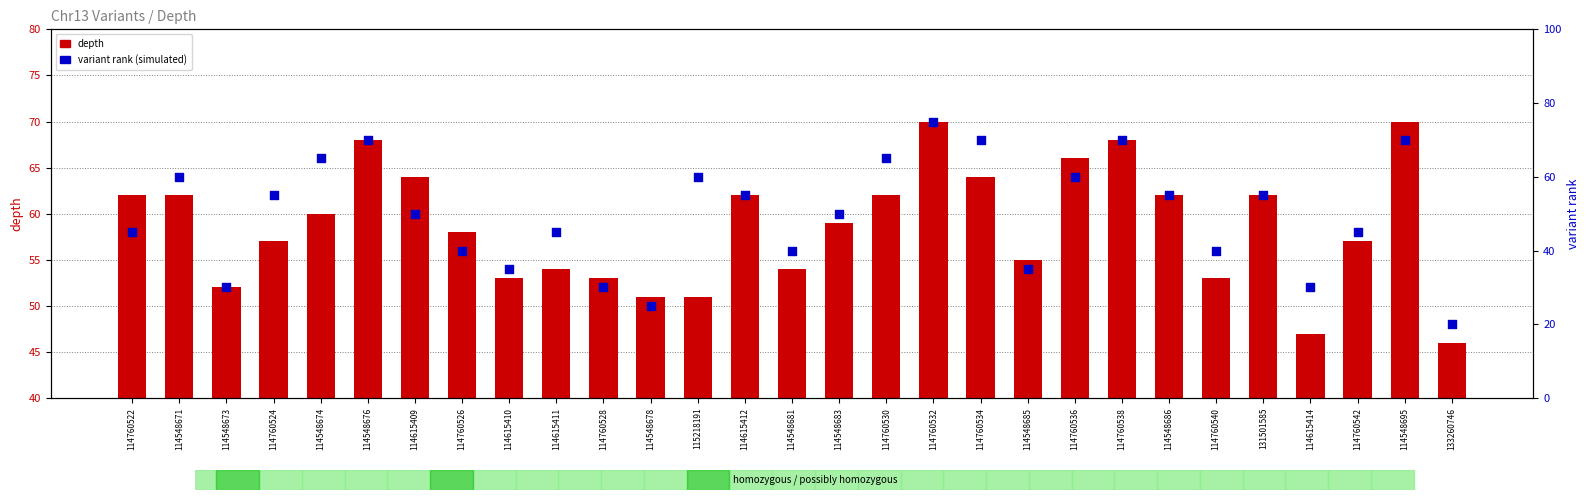

Which series has the largest total across all categories?

depth